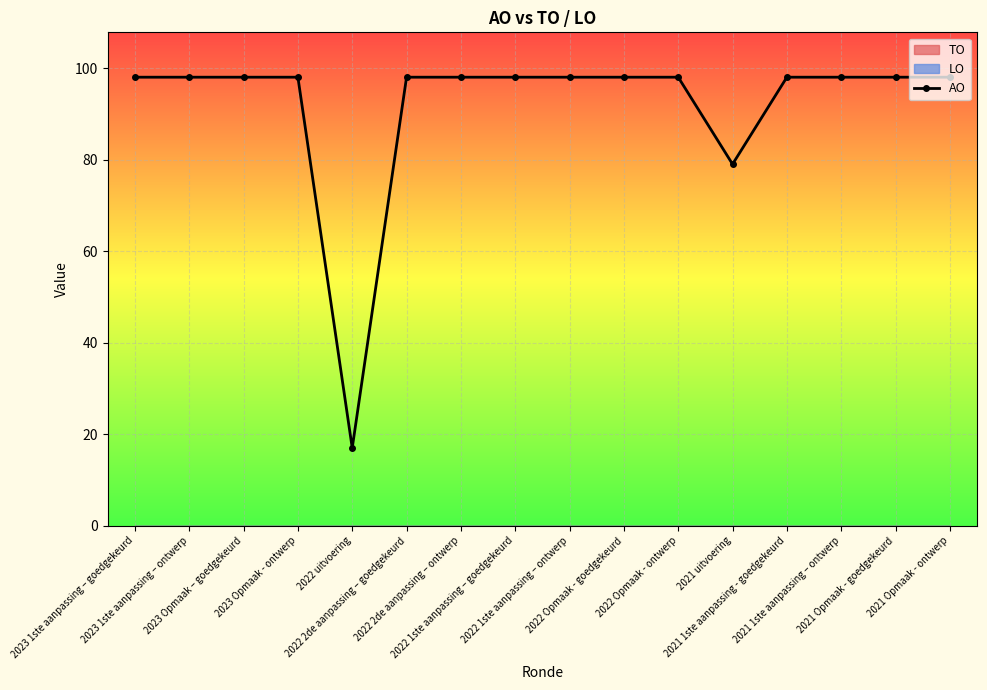

Which label corresponds to the largest value in the chart?

2023 1ste aanpassing – goedgekeurd